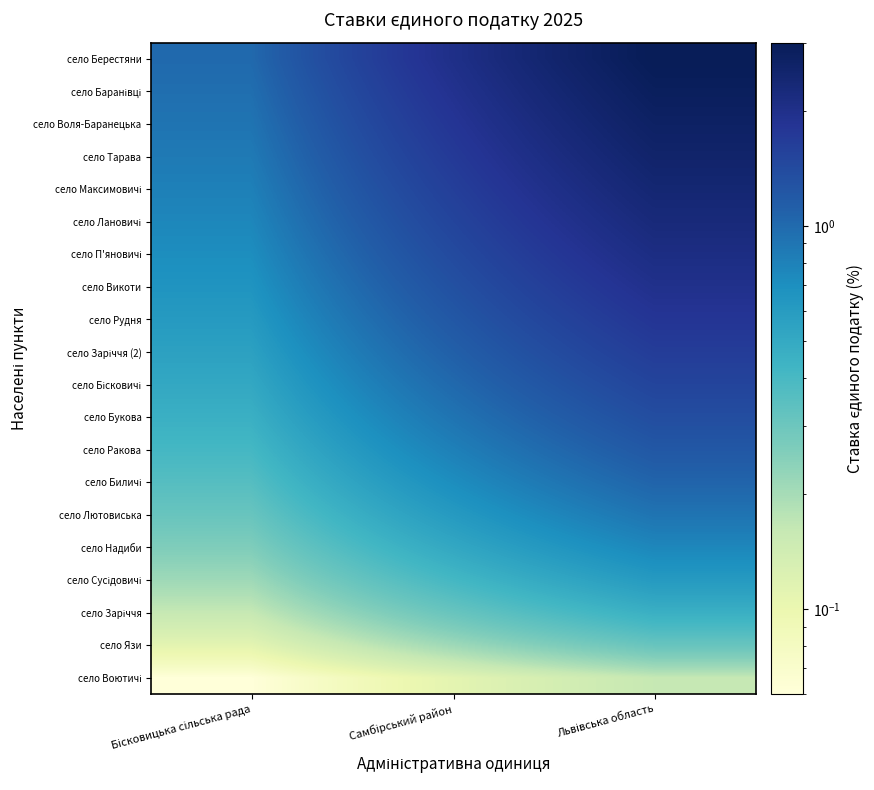

What is the spread (max minus min) of values at Бісковицька сільська рада?

0.9